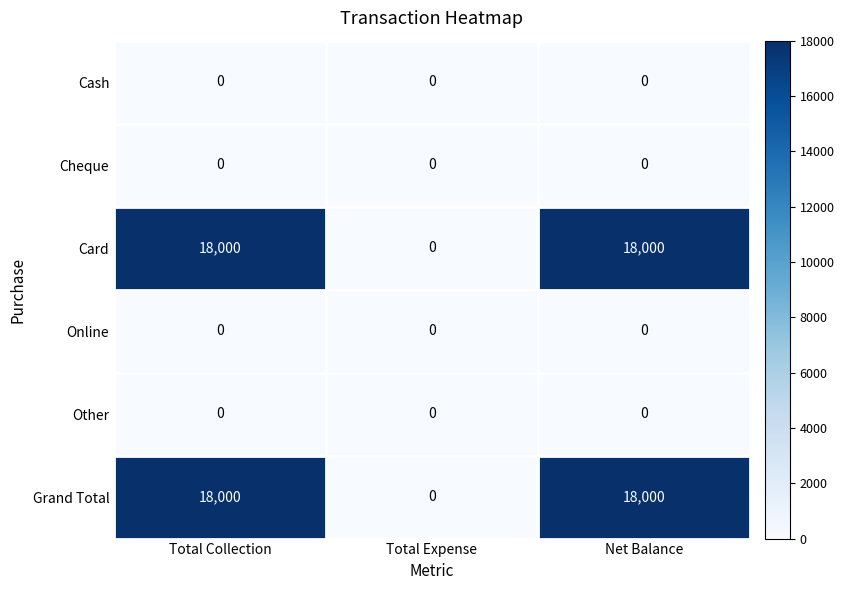

What is the sum of all Card values?

36000